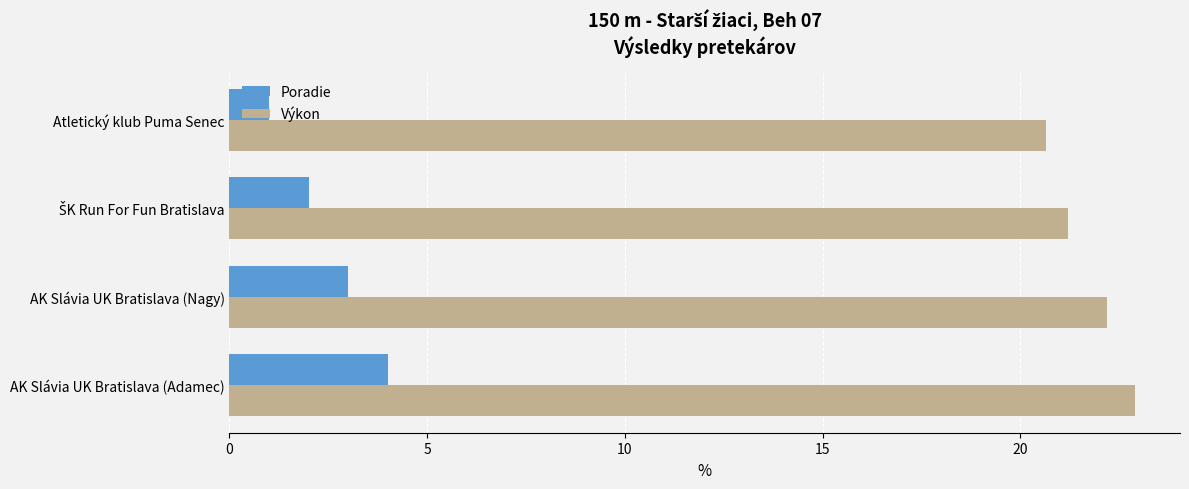

What is the sum of all Výkon values?

86.9